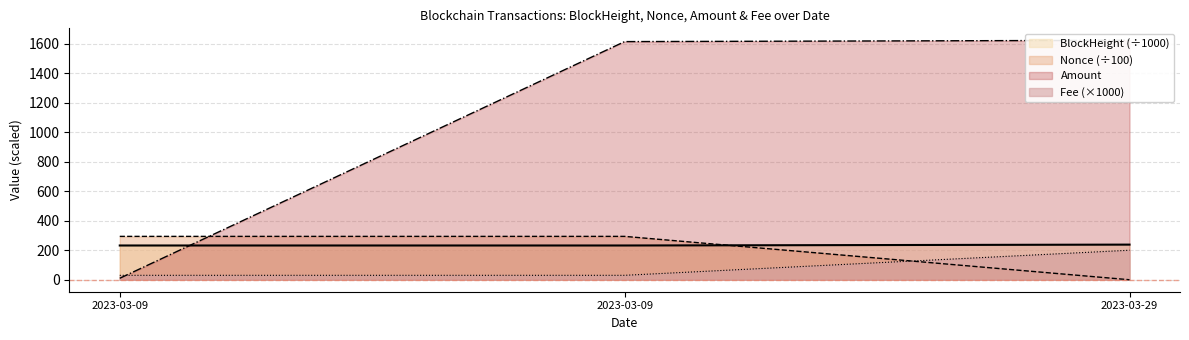

At which category is the sum across all series the highest?

2023-03-09